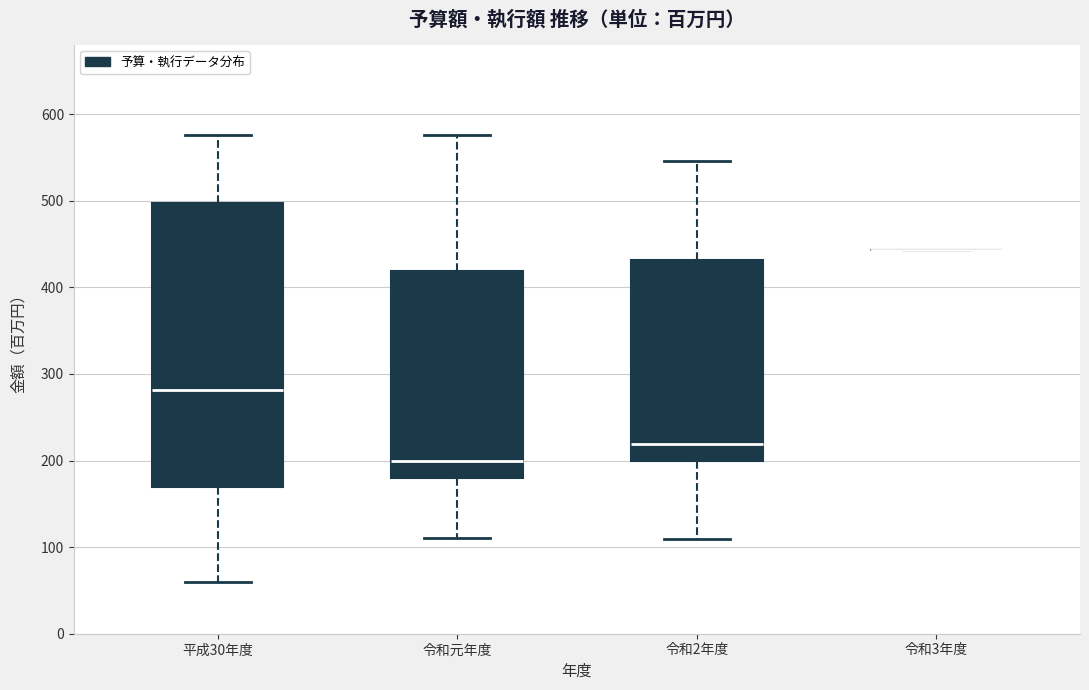

Reading left to right, transcribe this box plot: for each box, give where its median line is, the range the box spans, and where its two whiskers end, as read against the y-axis. The values are not printed on the chart, so give them approximately, as read against the axis.

平成30年度: median 280, box 170 to 500, whiskers 60 to 580
令和元年度: median 200, box 180 to 420, whiskers 110 to 580
令和2年度: median 220, box 200 to 430, whiskers 110 to 550
令和3年度: box collapsed to a line at 440, whiskers 440 to 440